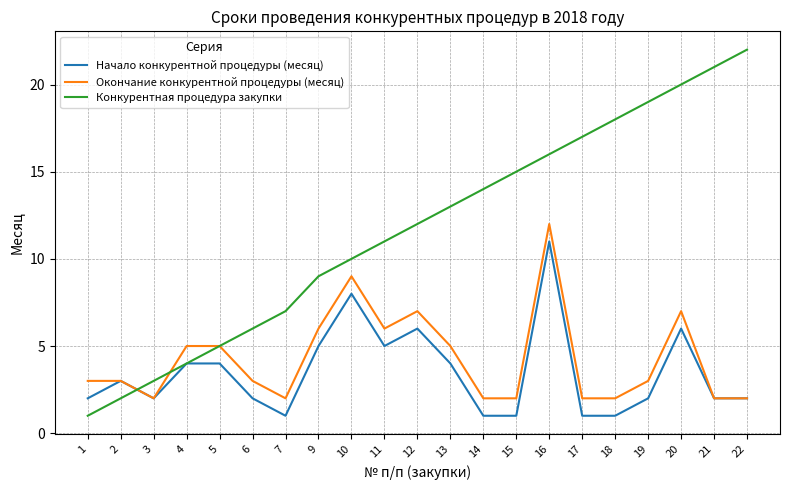

At which category is the sum across all series the highest?

16